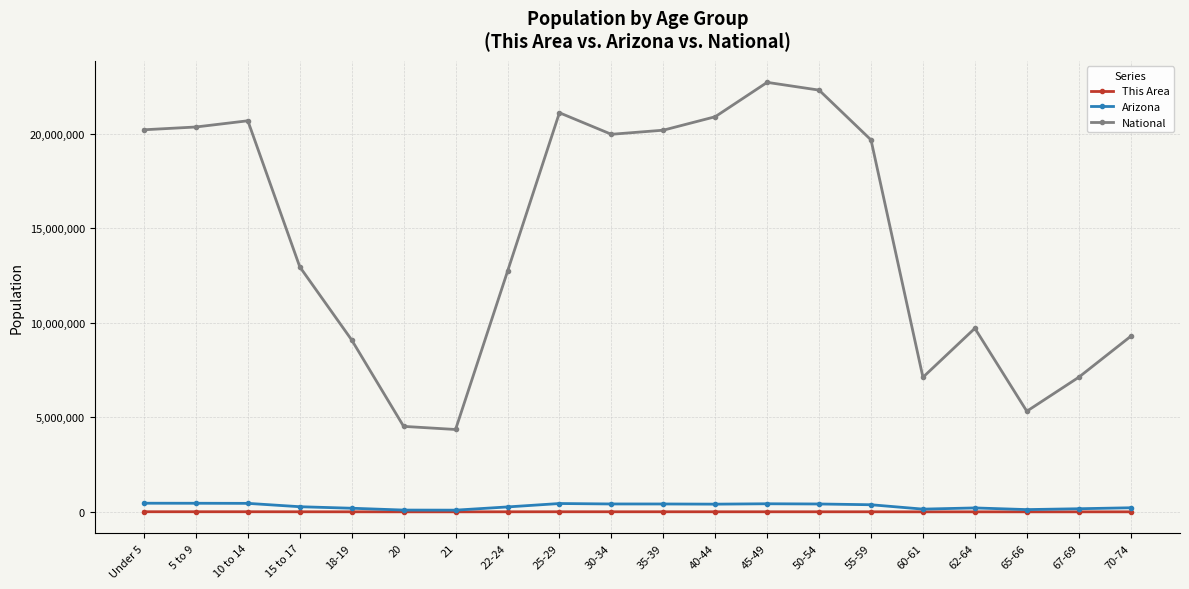

How many interior local peaks does the National series have?

4